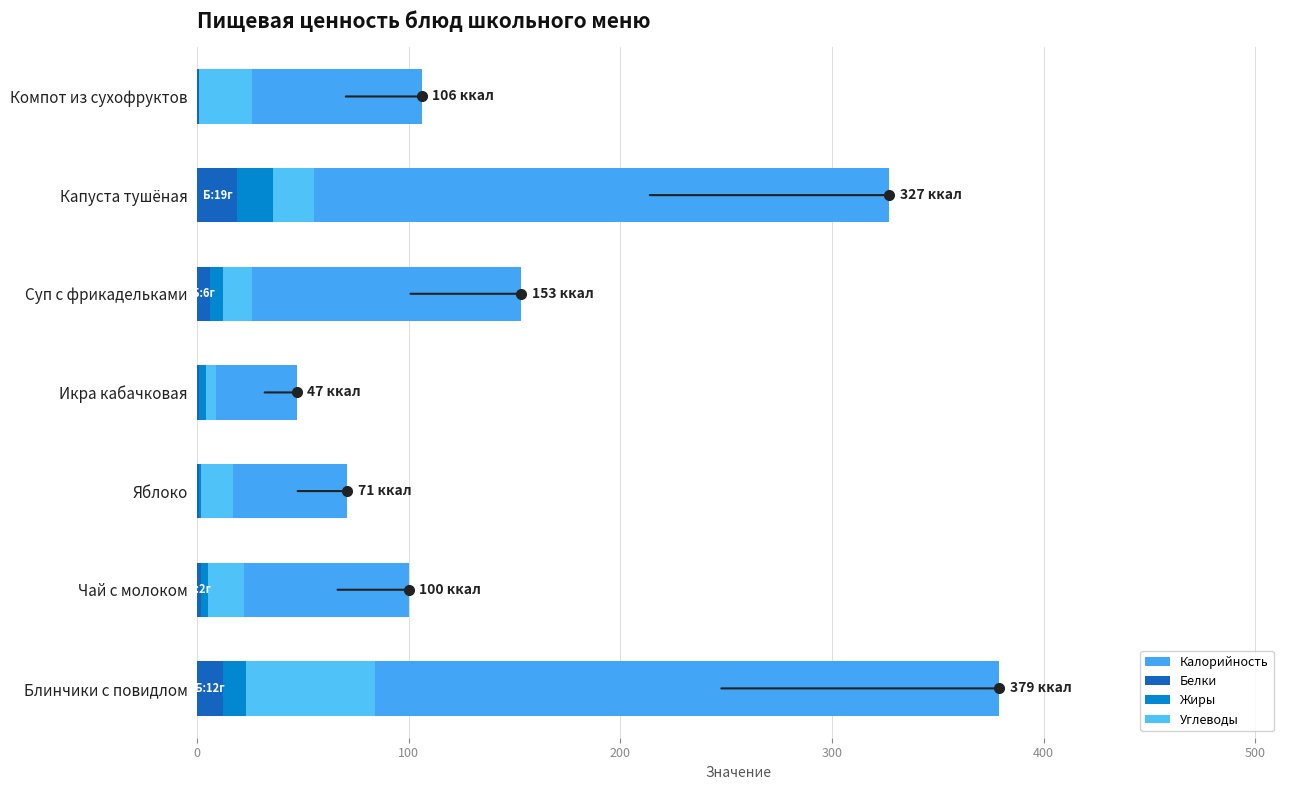

Is the value of Калорийность at Чай с молоком greater than the value of Белки at Блинчики с повидлом?

Yes